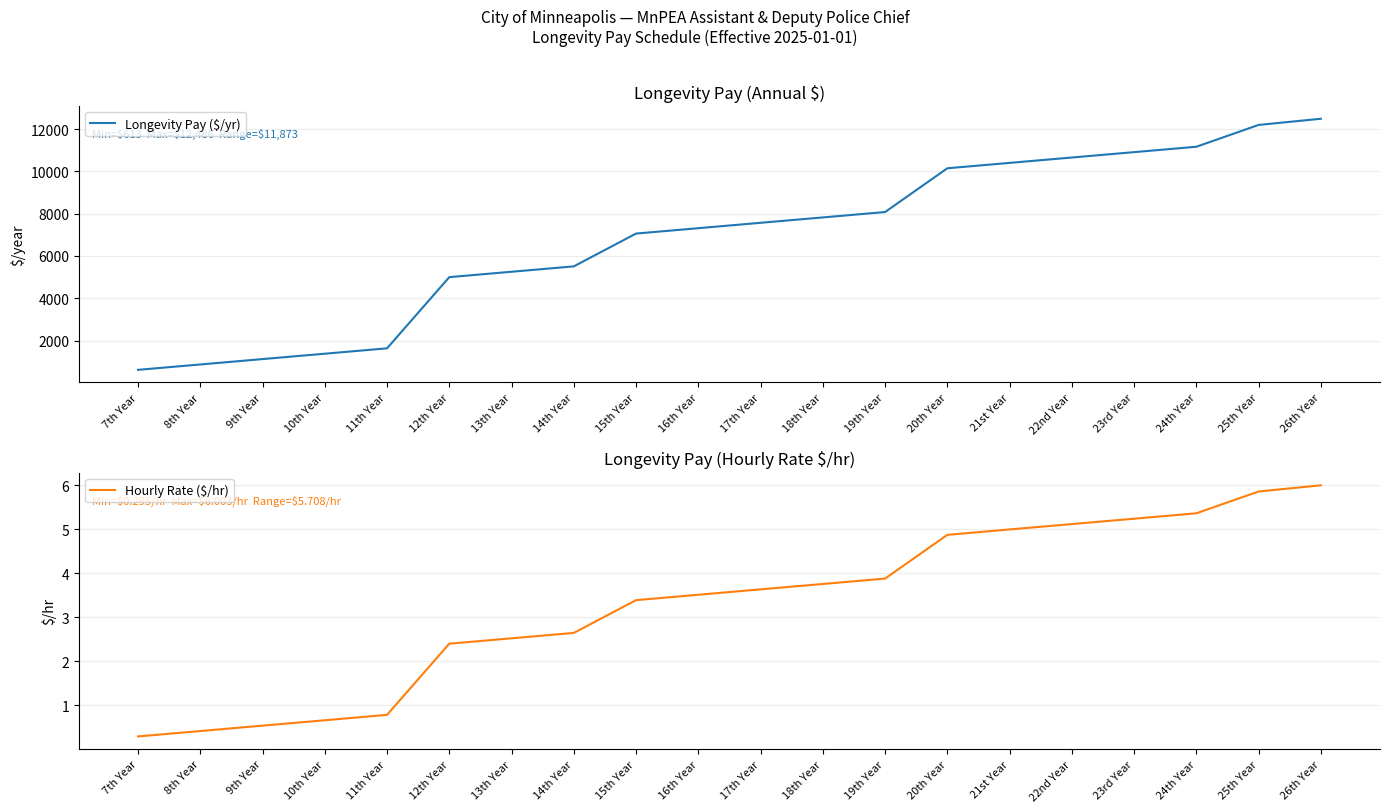

How many data points in Longevity Pay ($/yr) are above 7566?

9